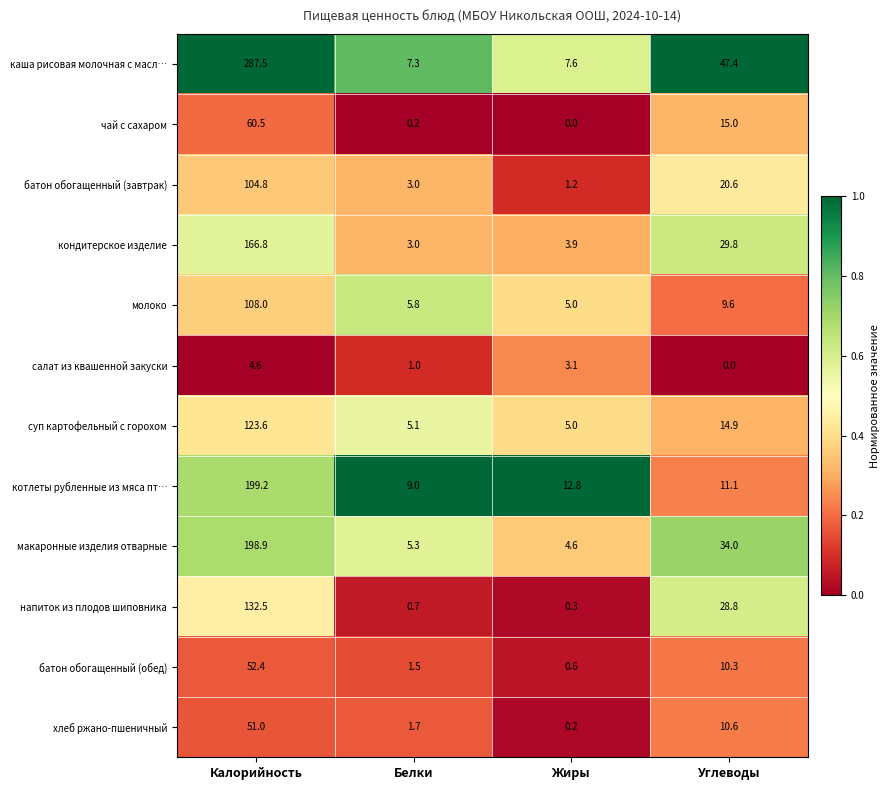

Rank the series at Калорийность from lowest to highest value.

салат из квашенной закуски, хлеб ржано-пшеничный, батон обогащенный (обед), чай с сахаром, батон обогащенный (завтрак), молоко, суп картофельный с горохом, напиток из плодов шиповника, кондитерское изделие, макаронные изделия отварные, котлеты рубленные из мяса пт…, каша рисовая молочная с масл…